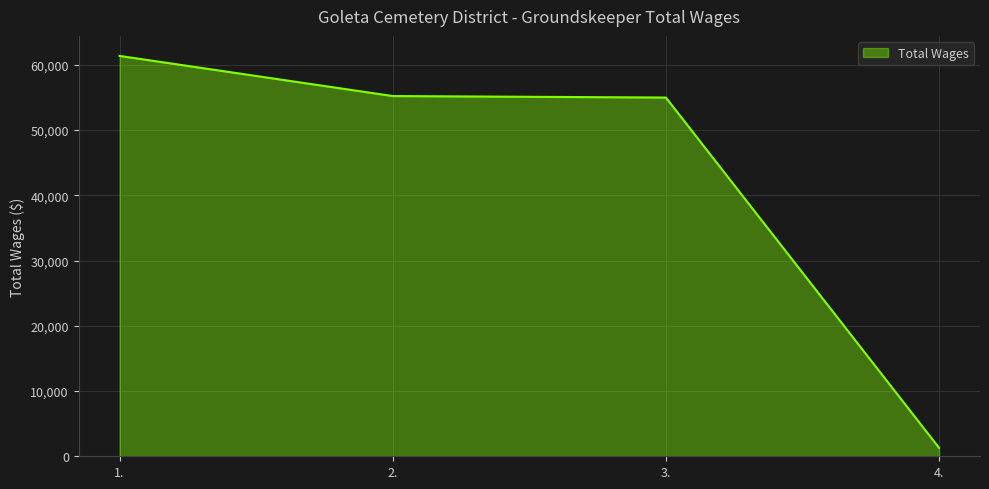

True or false: there are more than 1 points higher than both neighbors.

False